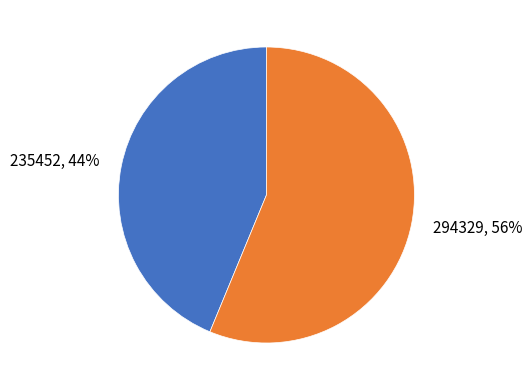

Which slice represents more than half of the pie?

294329